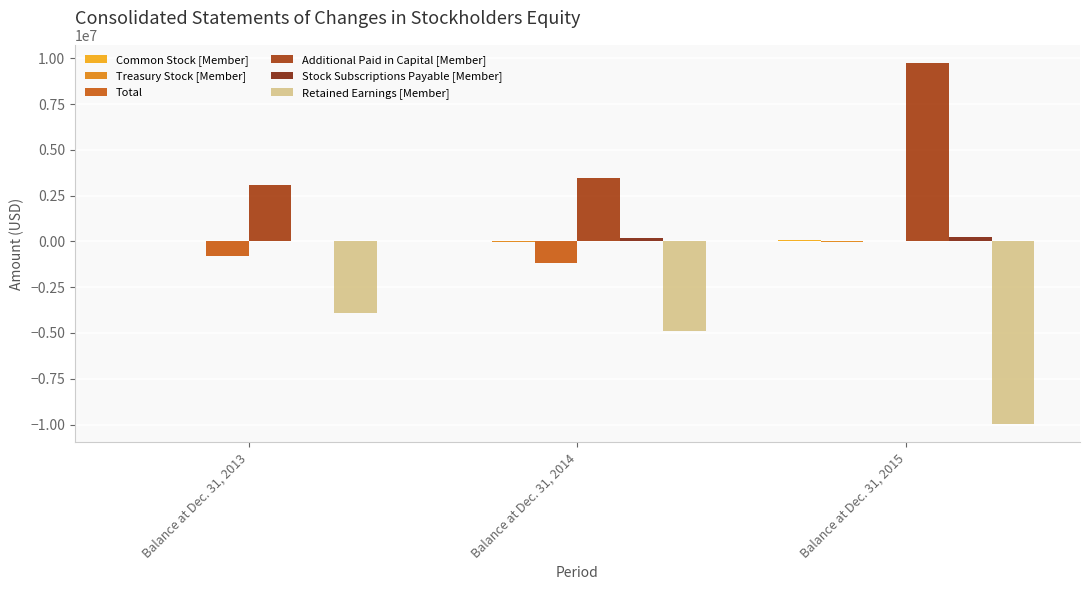

What is the maximum value shown in the chart?

9752480